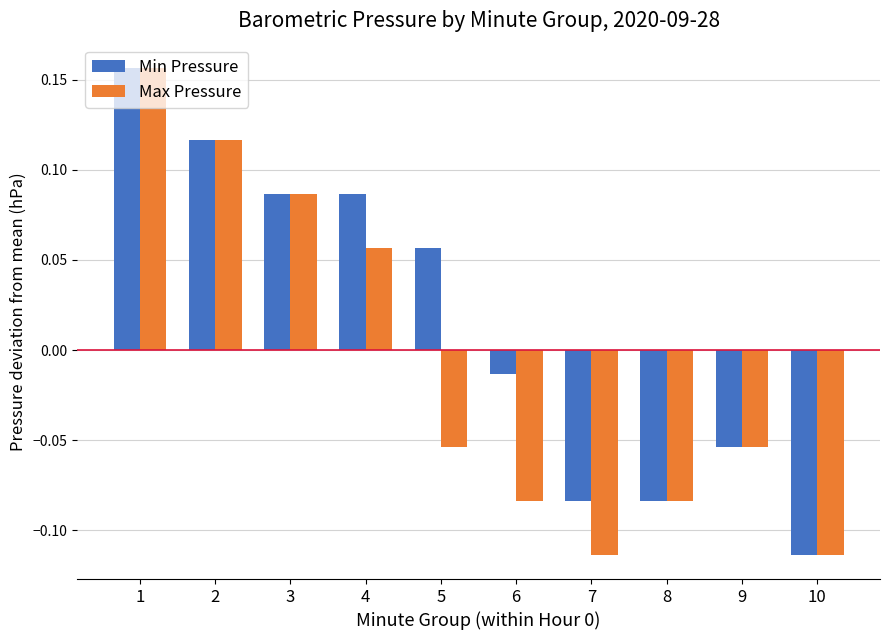

What is the difference between the maximum and minimum values in the Max Pressure series?

0.3